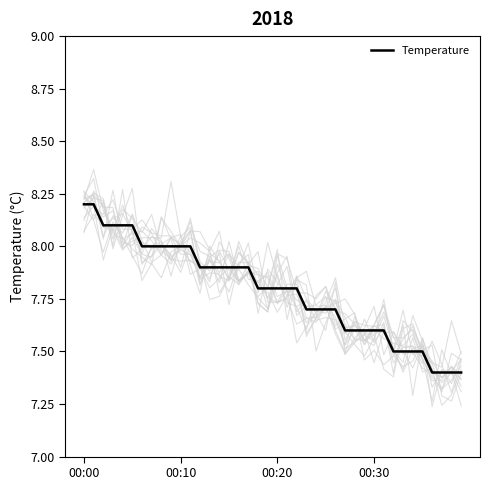

What is the maximum value for Temperature?

8.2